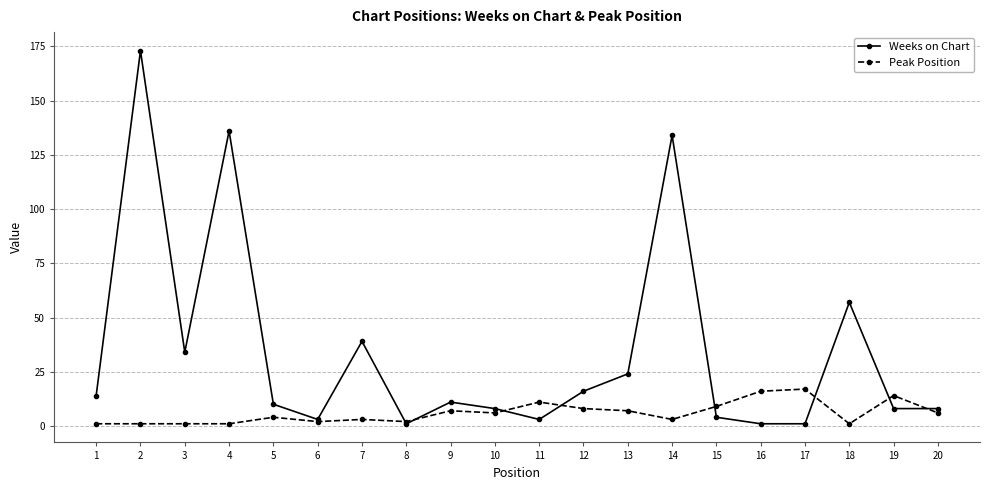

What is the approximate value of Weeks on Chart at 7?

39